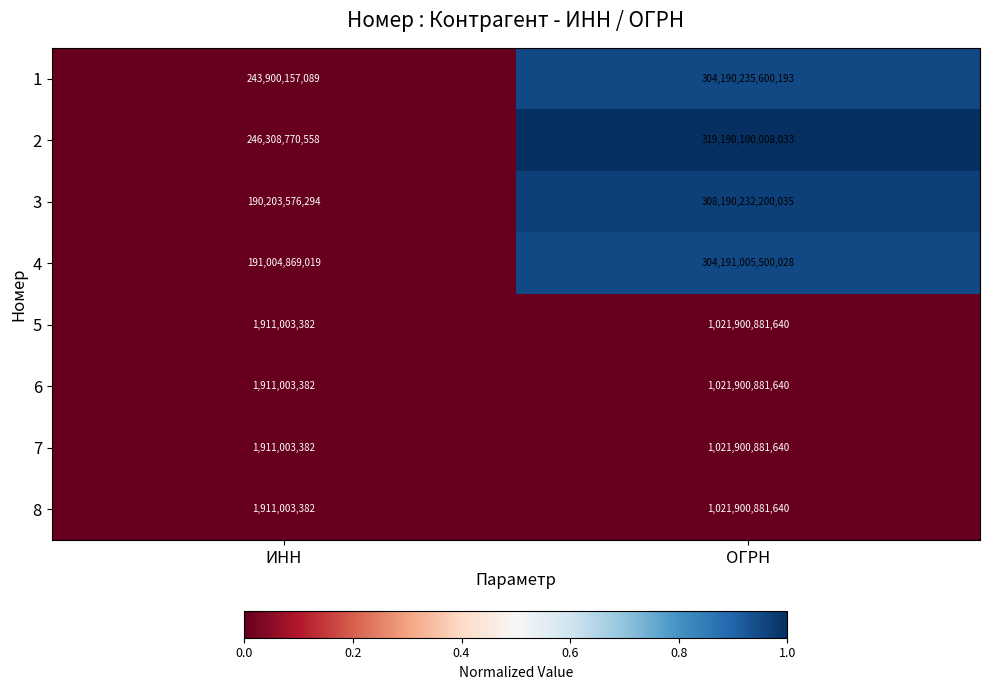

List the labels in order of 3 value, largest first.

ОГРН, ИНН